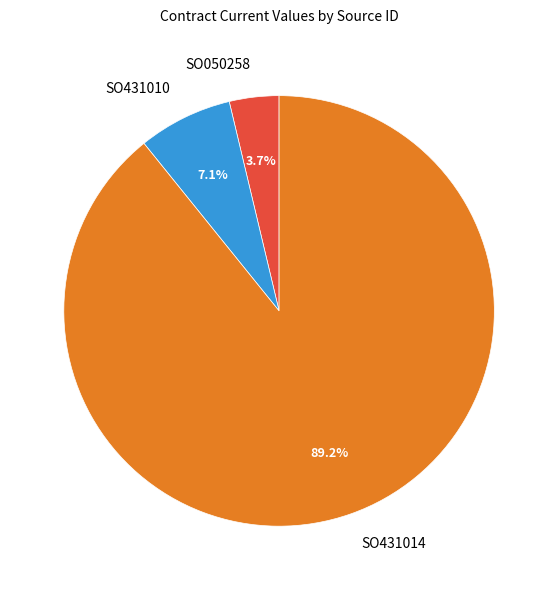

Rank the categories by value from lowest to highest.

SO050258, SO431010, SO431014